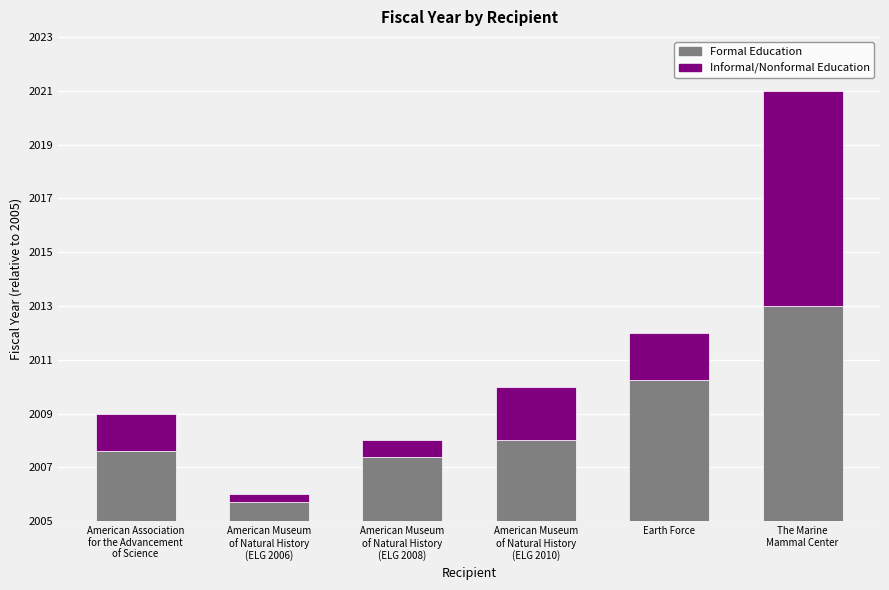

Does the chart contain stacked bars?

Yes